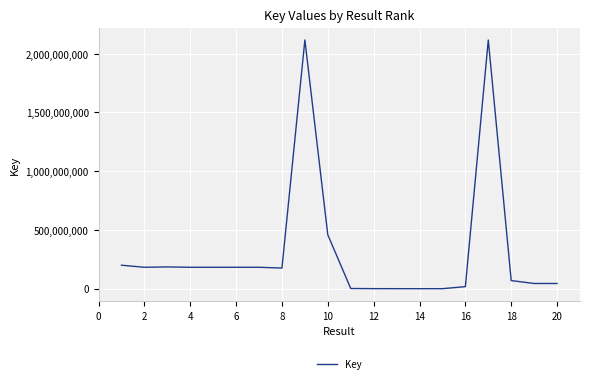

What is the difference between the maximum and minimum values?

2117556249